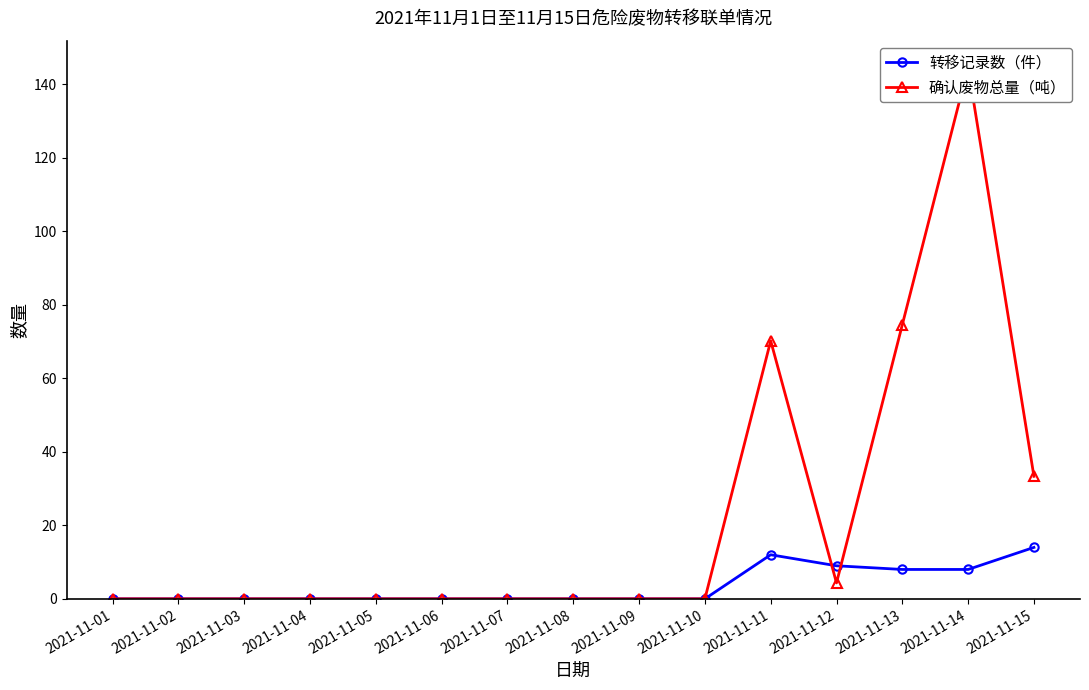

Is it true that 转移记录数（件） equals 14.0 at 2021-11-15?

True